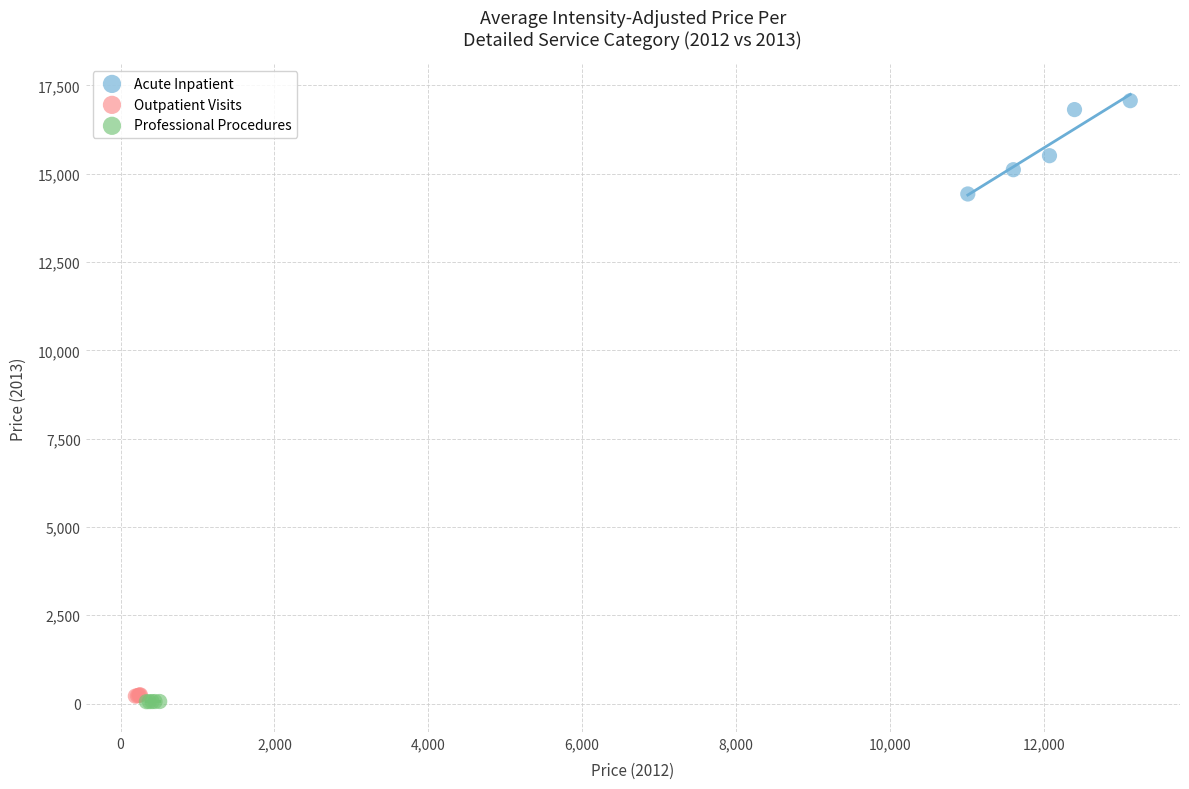

Which series has the largest Y range (max minus min)?

Acute Inpatient